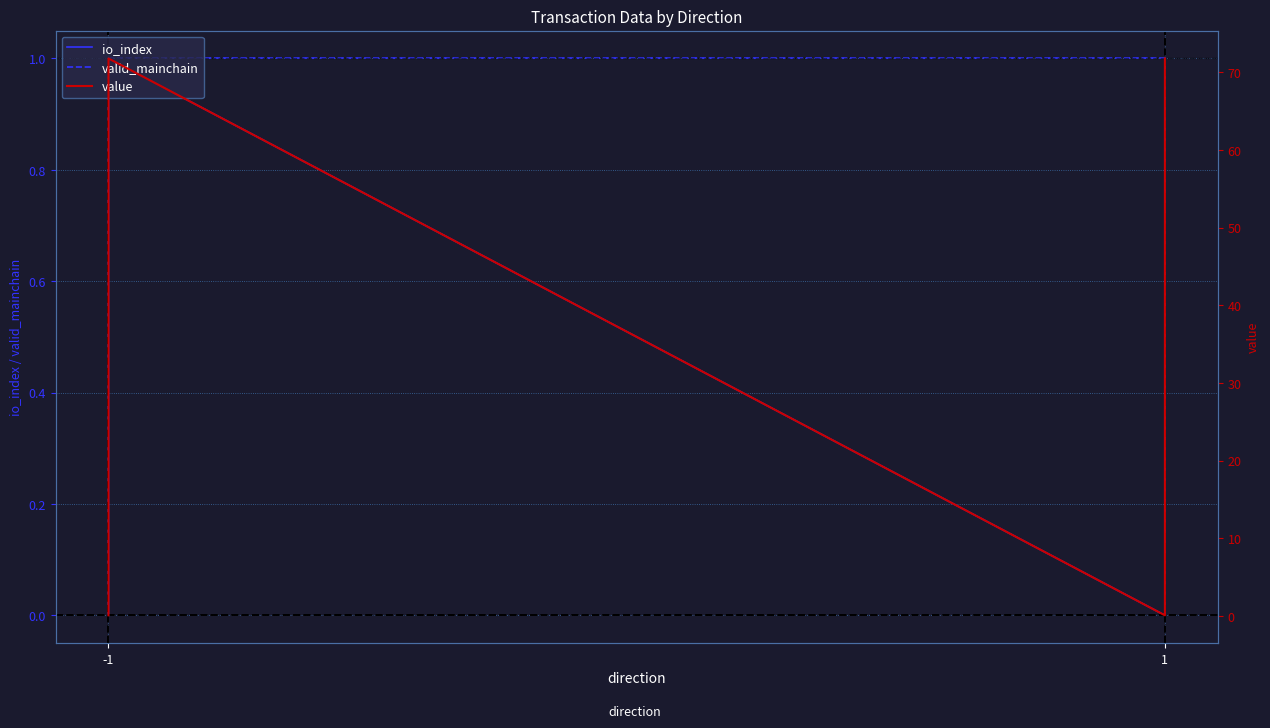

Where is io_index nearest to the value 0?

-1